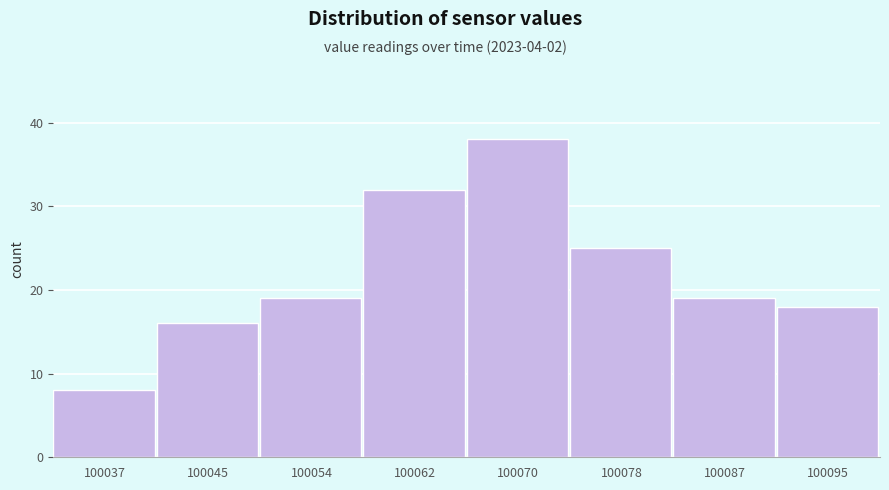

Over which range of the x-axis is the bar tallest?

100066 to 100074